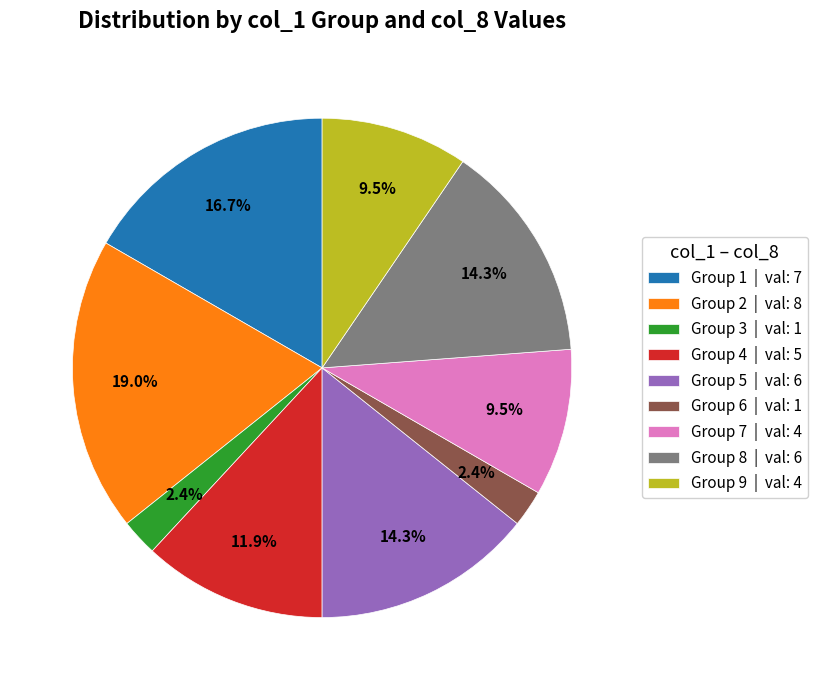

Which has a higher value, Group 9 | val: 4 or Group 2 | val: 8?

Group 2 | val: 8